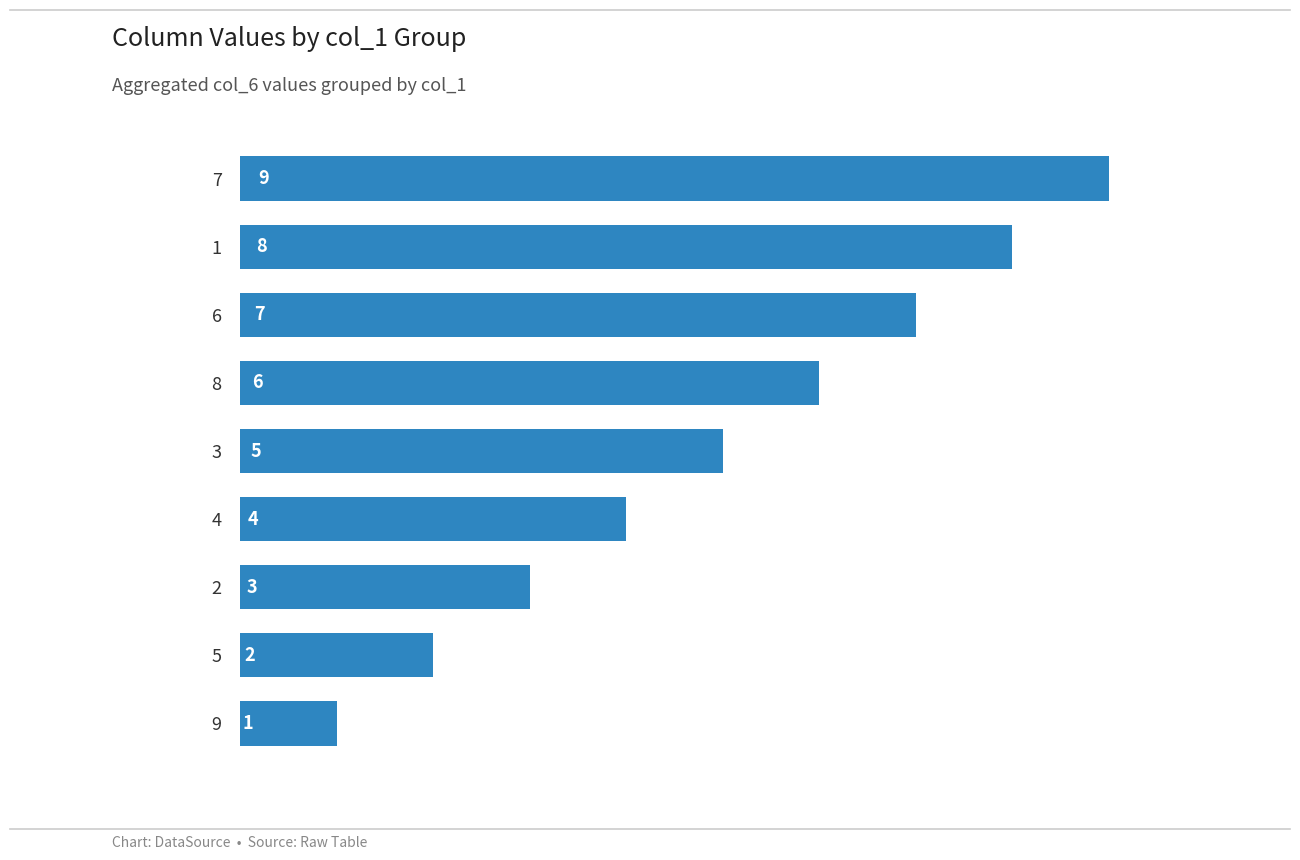

Reading top to bottom, transcribe all the data shown in this chart.

7=9	1=8	6=7	8=6	3=5	4=4	2=3	5=2	9=1